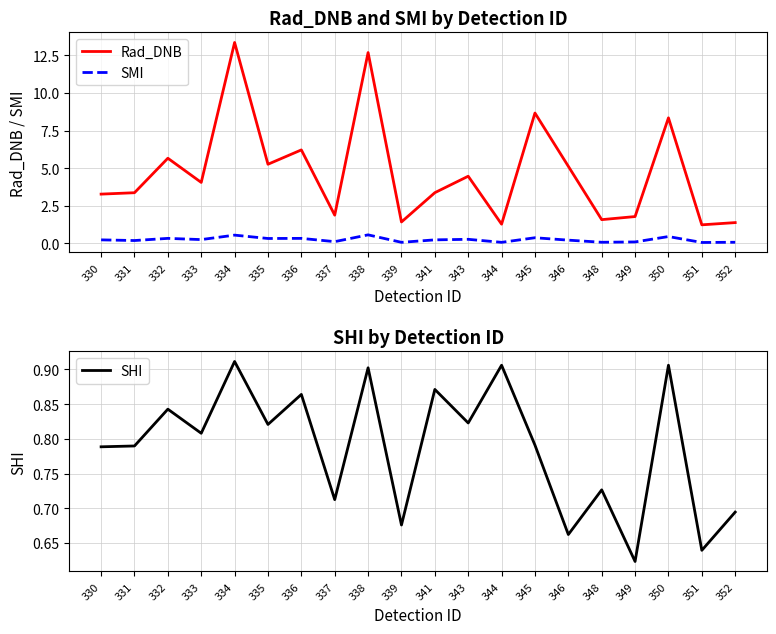

What is the total value across all series at 346?

6.0